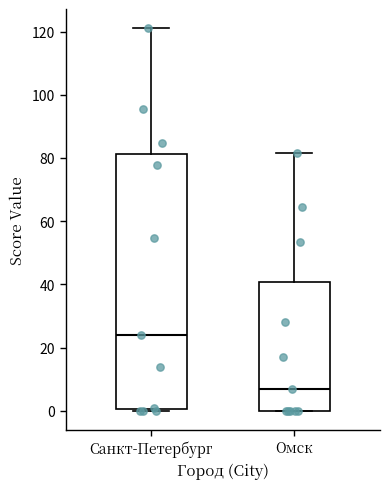

Which box's median line is the highest?

Санкт-Петербург